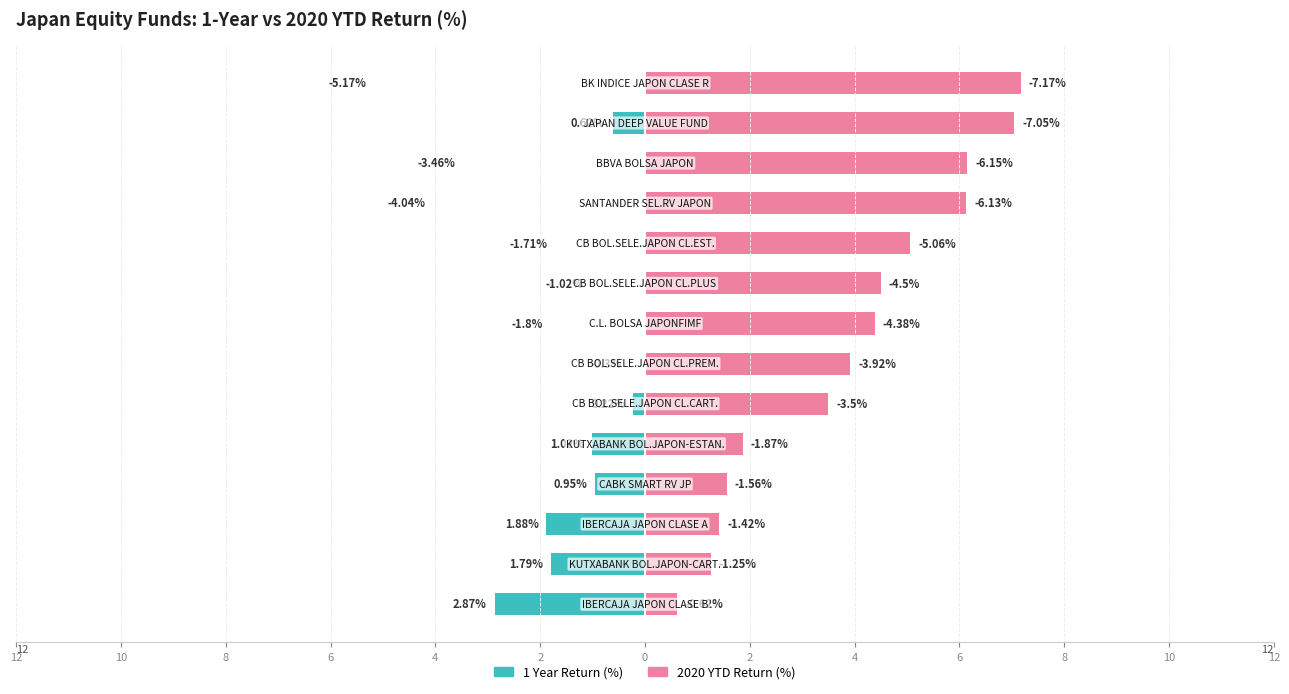

What is the sum of the 2020 YTD Return (%) values at 4 and 4?

6.4